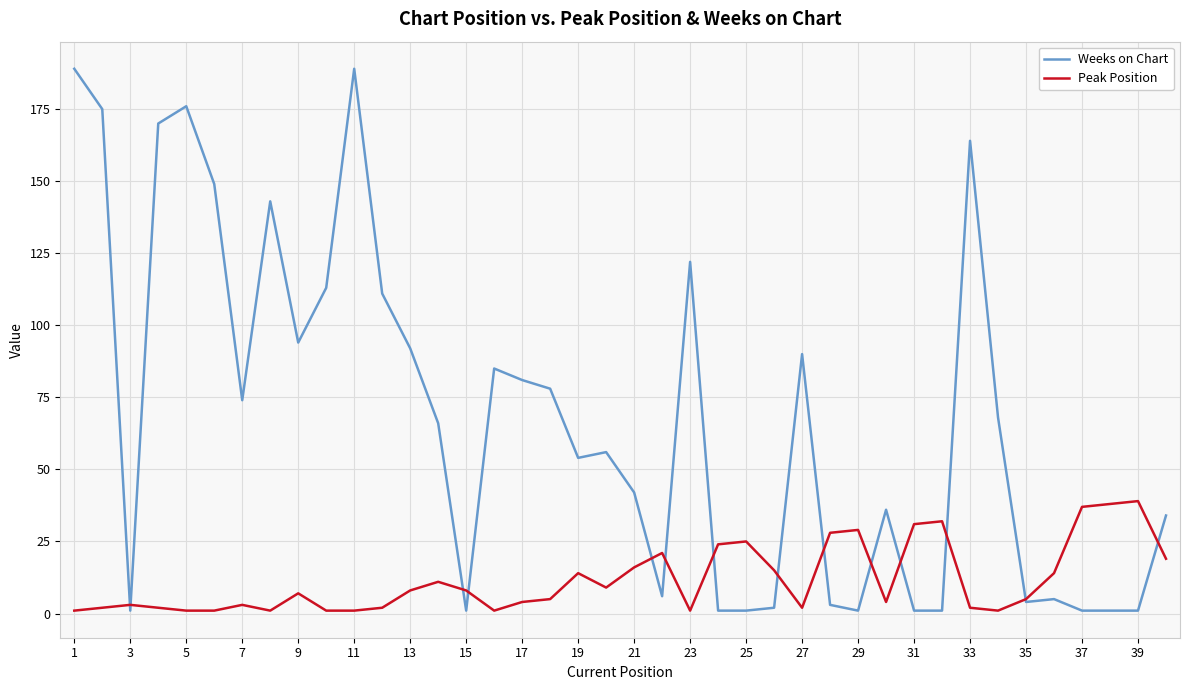

Which series has the largest range (max minus min)?

Weeks on Chart